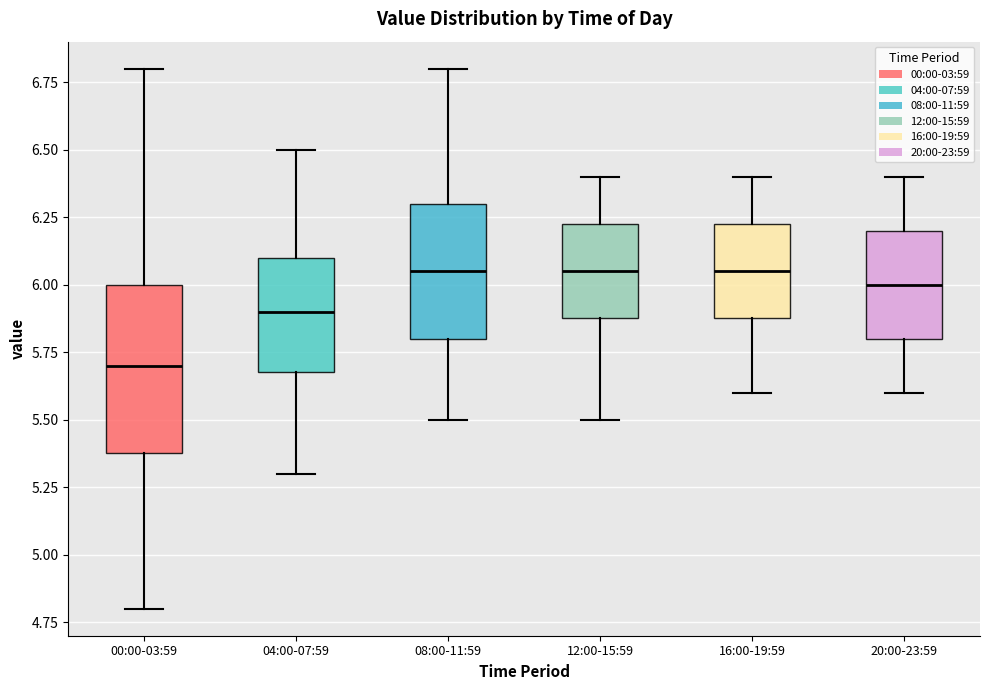

Reading left to right, read every box against the y-axis: the position of its median line, the range the box covers, and the ends of its whiskers. The values are not printed on the chart, so give them approximately, as read against the axis.

00:00-03:59: median 5.70, box 5.40 to 6.00, whiskers 4.80 to 6.80
04:00-07:59: median 5.90, box 5.70 to 6.10, whiskers 5.30 to 6.50
08:00-11:59: median 6.05, box 5.80 to 6.30, whiskers 5.50 to 6.80
12:00-15:59: median 6.05, box 5.90 to 6.25, whiskers 5.50 to 6.40
16:00-19:59: median 6.05, box 5.90 to 6.25, whiskers 5.60 to 6.40
20:00-23:59: median 6.00, box 5.80 to 6.20, whiskers 5.60 to 6.40